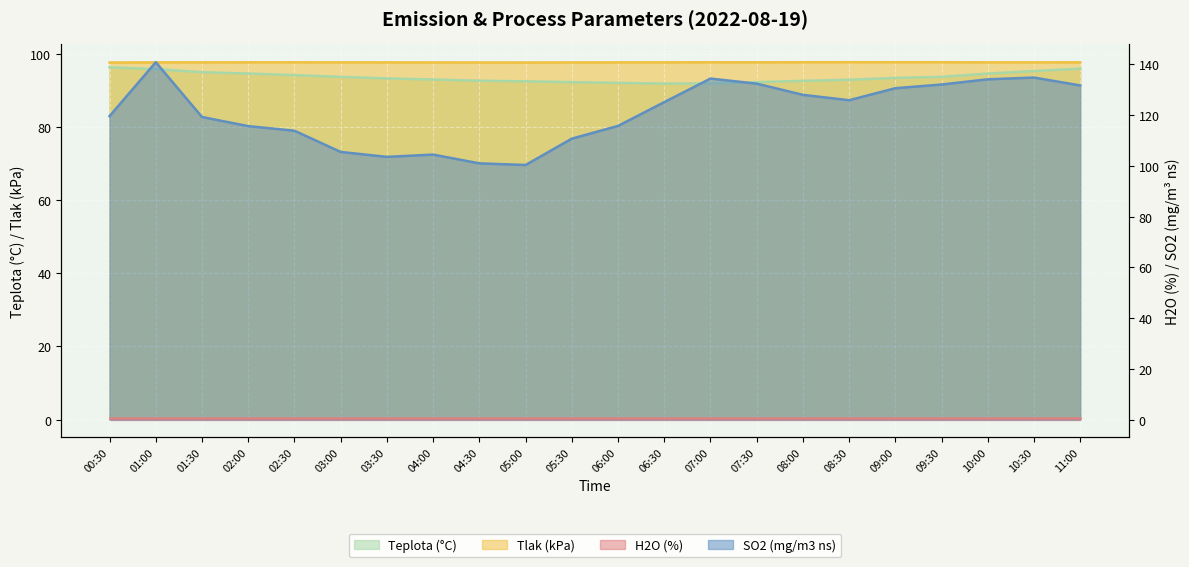

What is the value of the Teplota (°C) point at the 4th from the left?

94.7